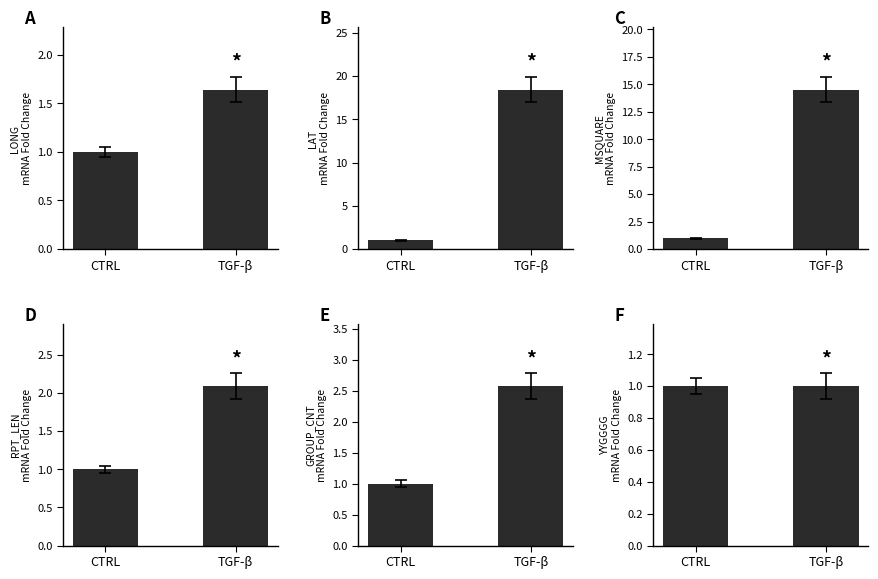

Rank the categories by GROUP_CNT value from lowest to highest.

CTRL, TGF-β